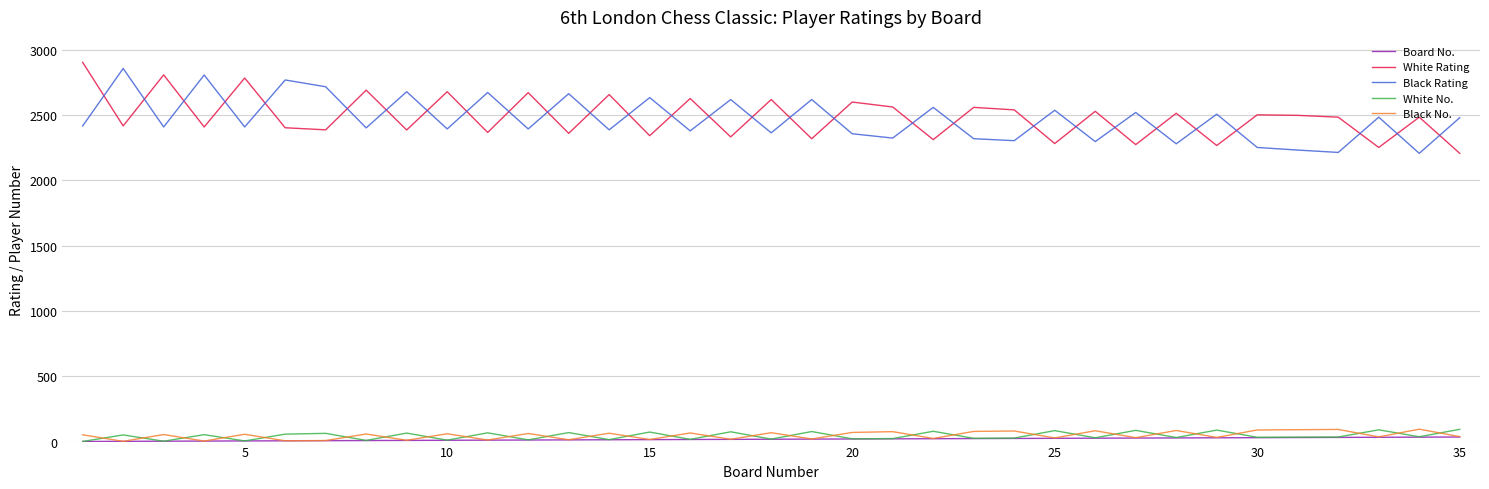

How many series are shown in this chart?

5